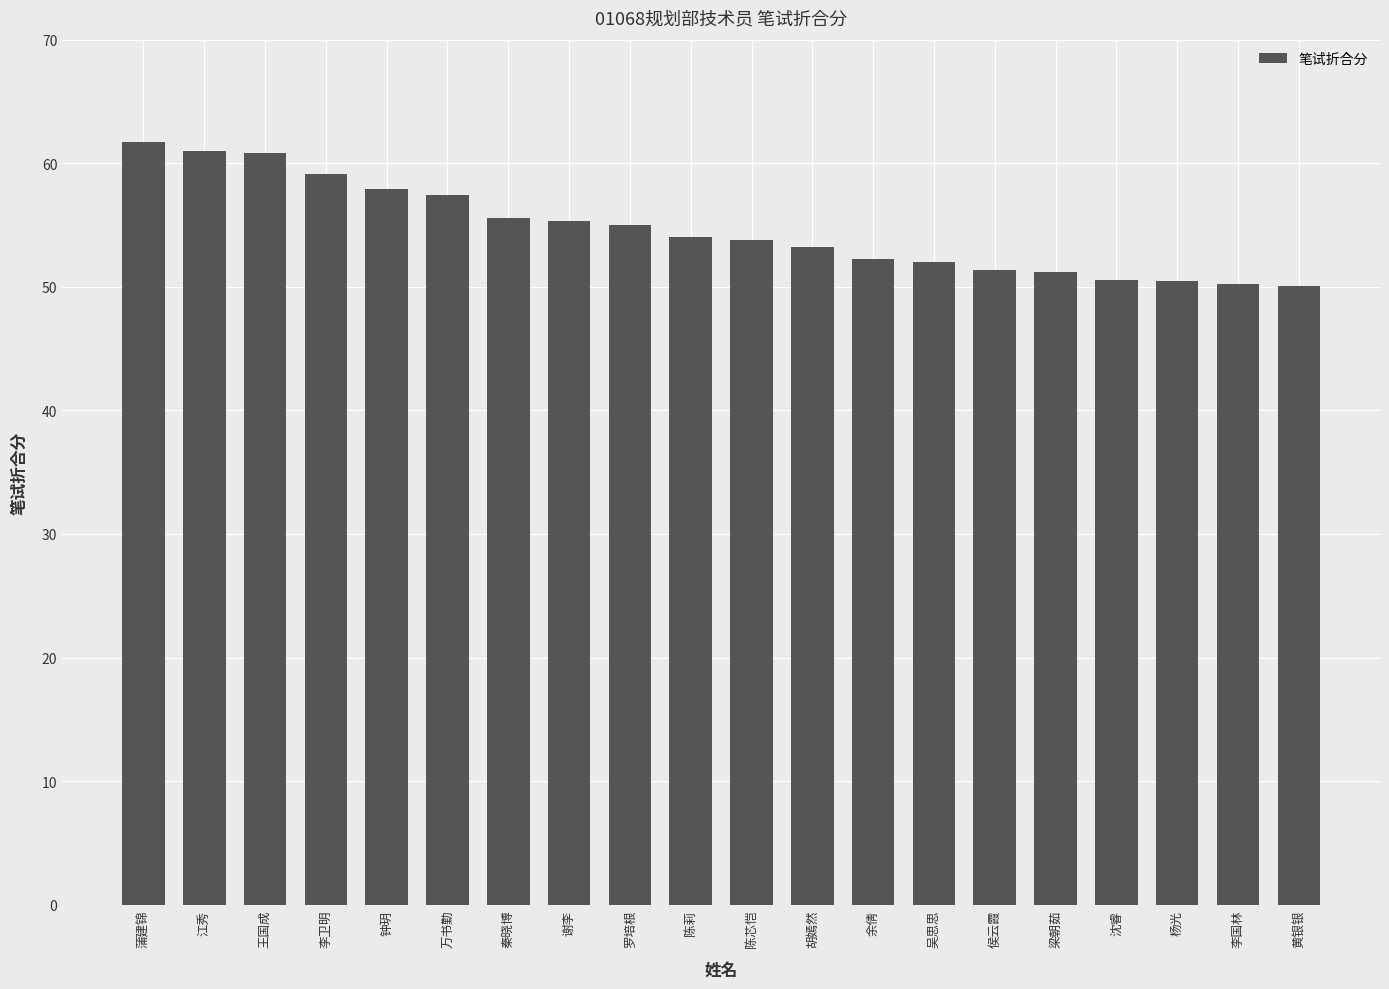

What is the ratio of the value at 蒲建锦 to the value at 吴思思?

1.2